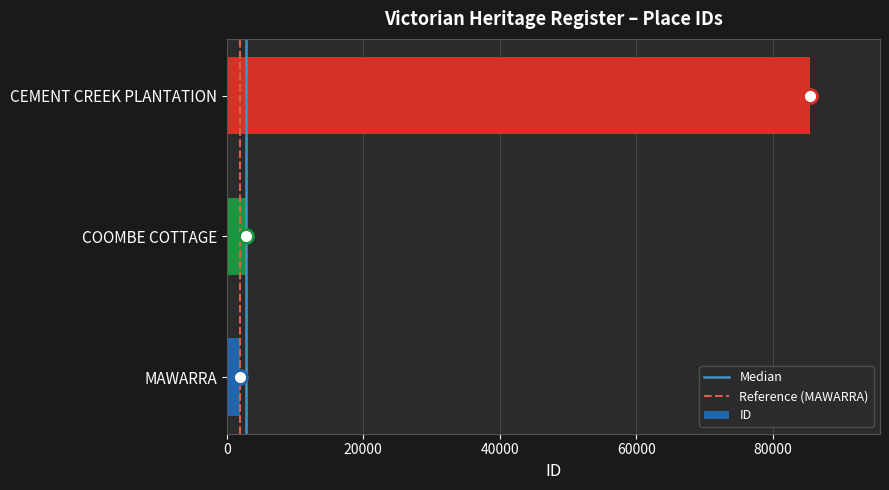

Read the value at CEMENT CREEK PLANTATION, to the nearest 100.

85400